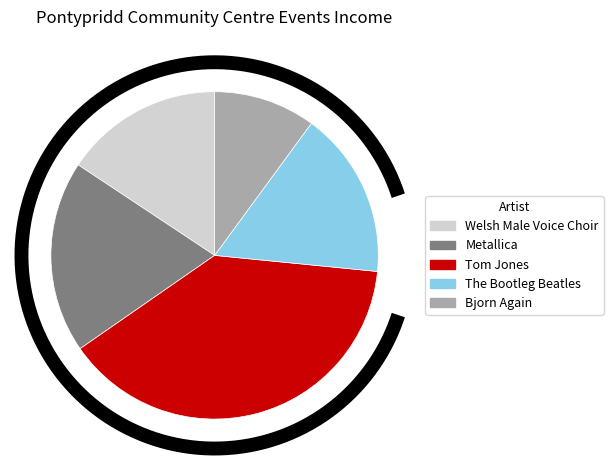

What is the change in value from Welsh Male Voice Choir to Metallica?

+20